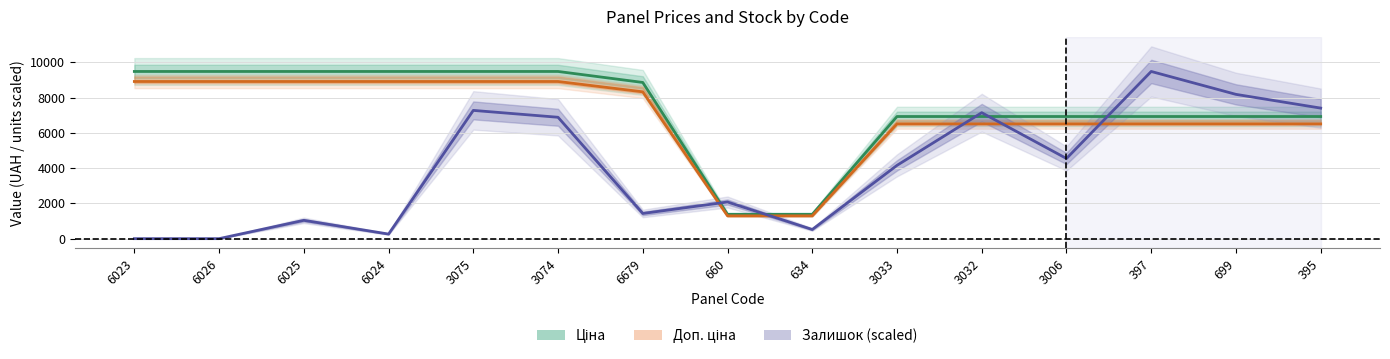

What is the label of the 3rd point from the right?

397